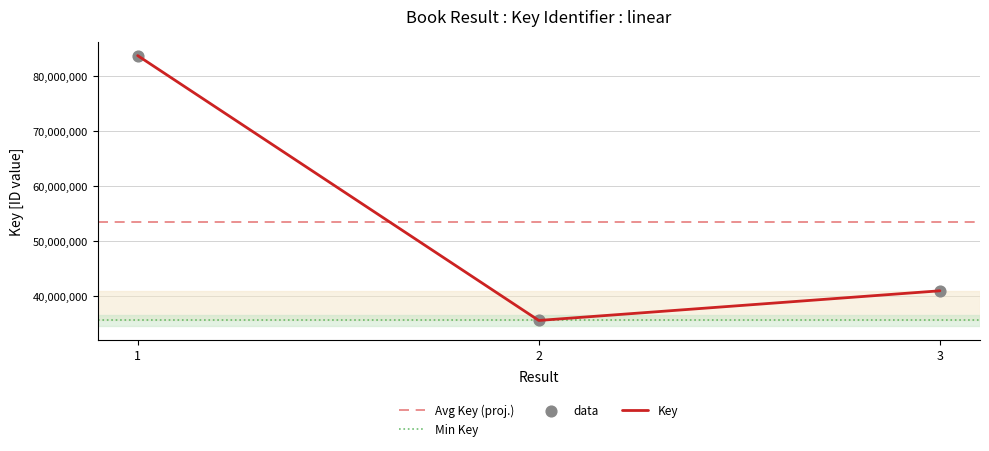

What is the change in value from 1 to 3?

-42754094